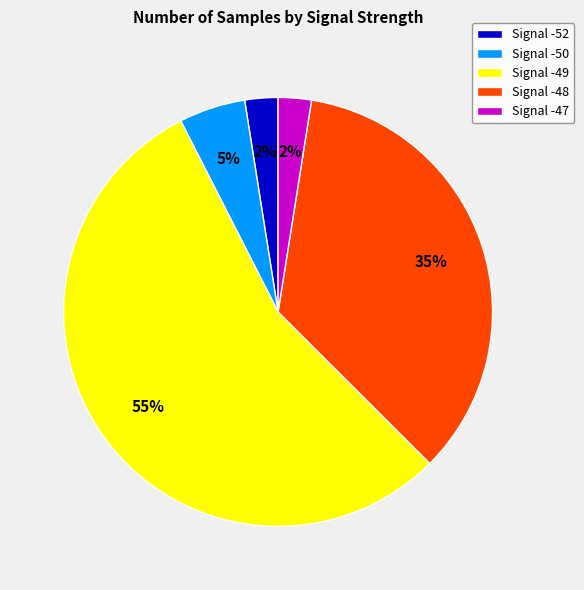

True or false: Signal -50 accounts for 5% of the total.

True